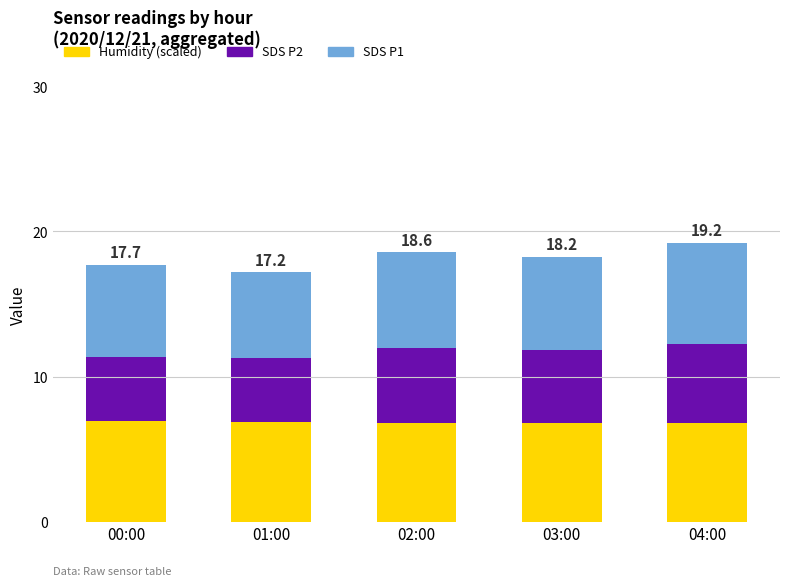

What is the total value across all series at 03:00?

18.2